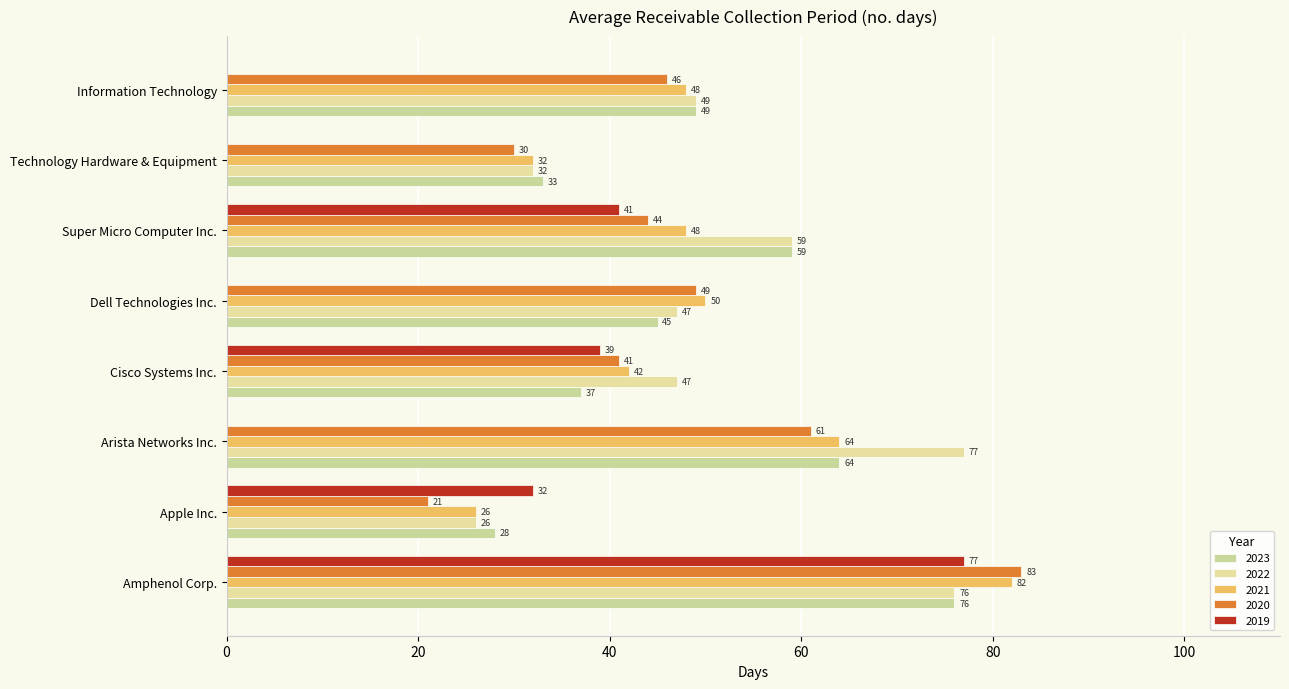

What is the spread (max minus min) of values at Apple Inc.?

11